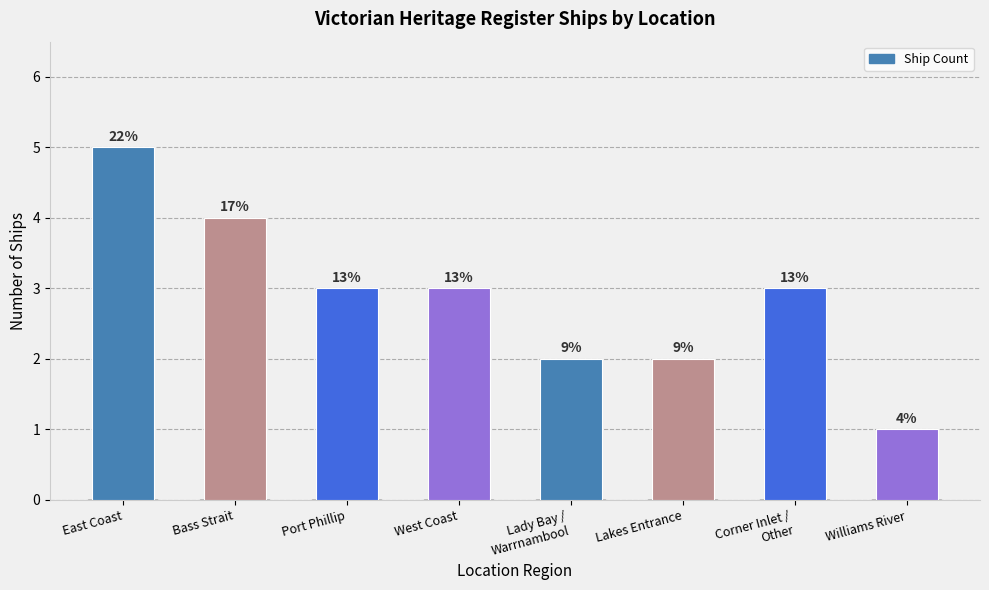

How many bars are there in total?

8